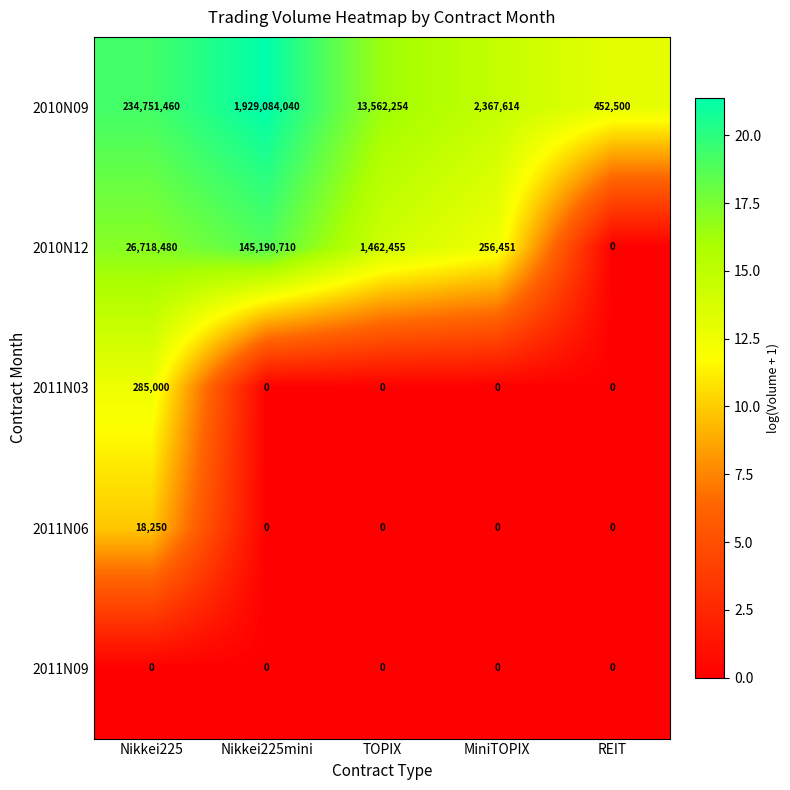

What is the difference between the highest and lowest values at TOPIX?

13562254